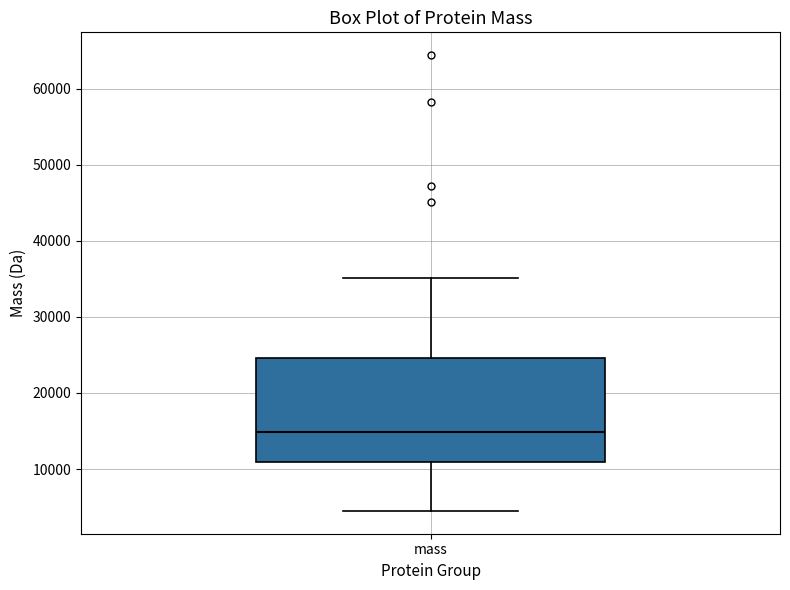

Where is the upper edge of the box for mass on the y-axis? The values are not printed on the chart, so give them approximately, as read against the axis.

25000